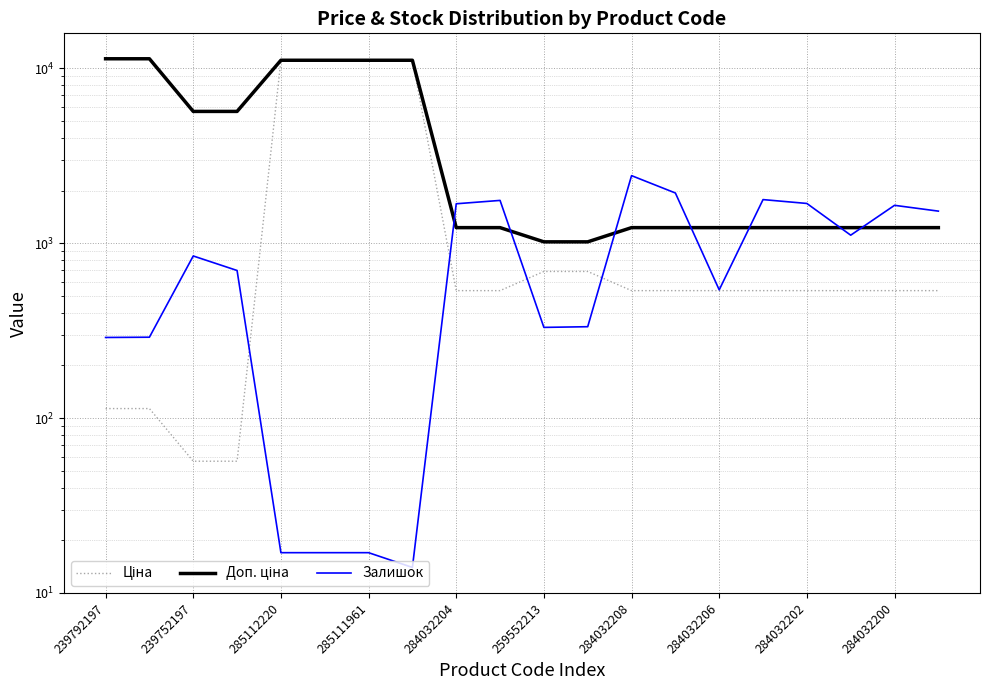

Is it true that Доп. ціна equals 1464.9 at 259552213?

False